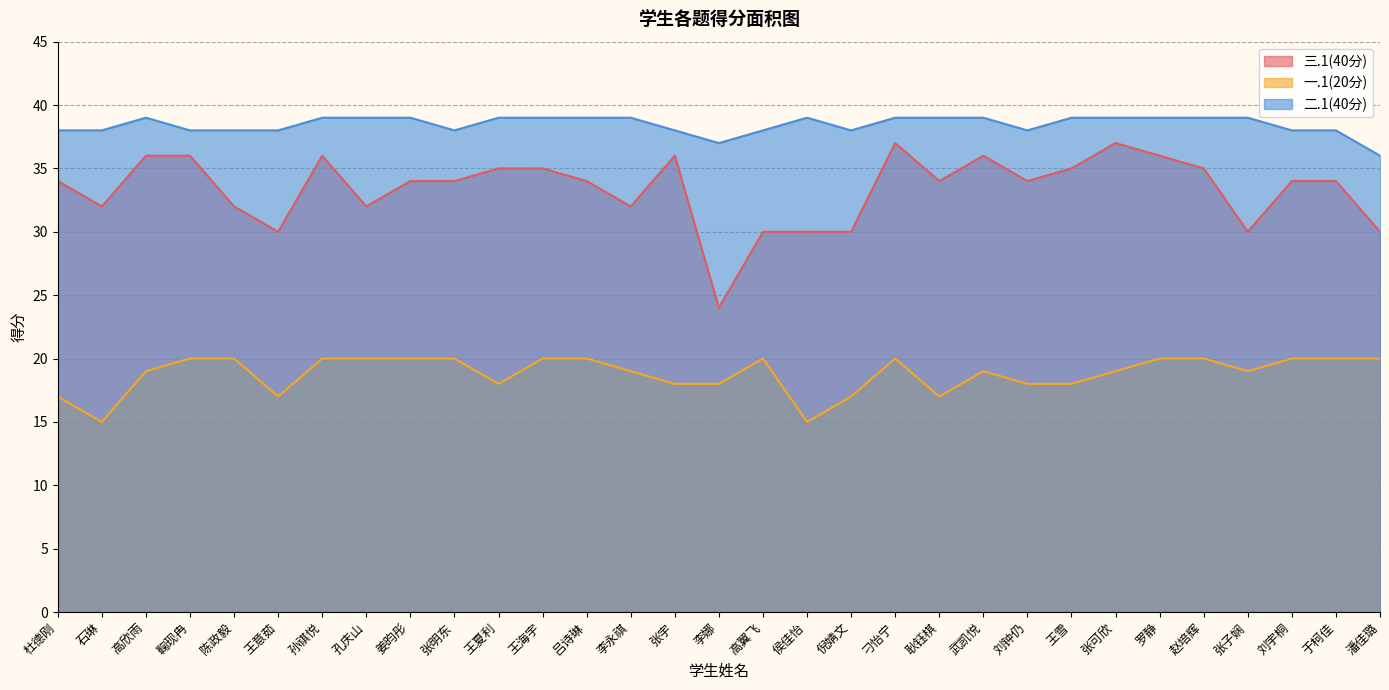

True or false: 二.1(40分) has more than 2 interior local peaks.

False